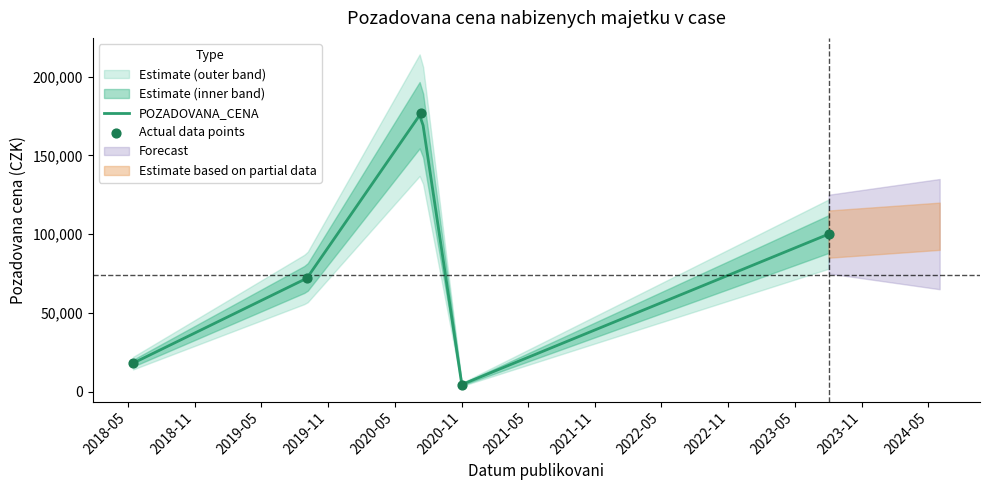

What is the ratio of the value at 2023-08-02 to the value at 2018-05-16?

5.6